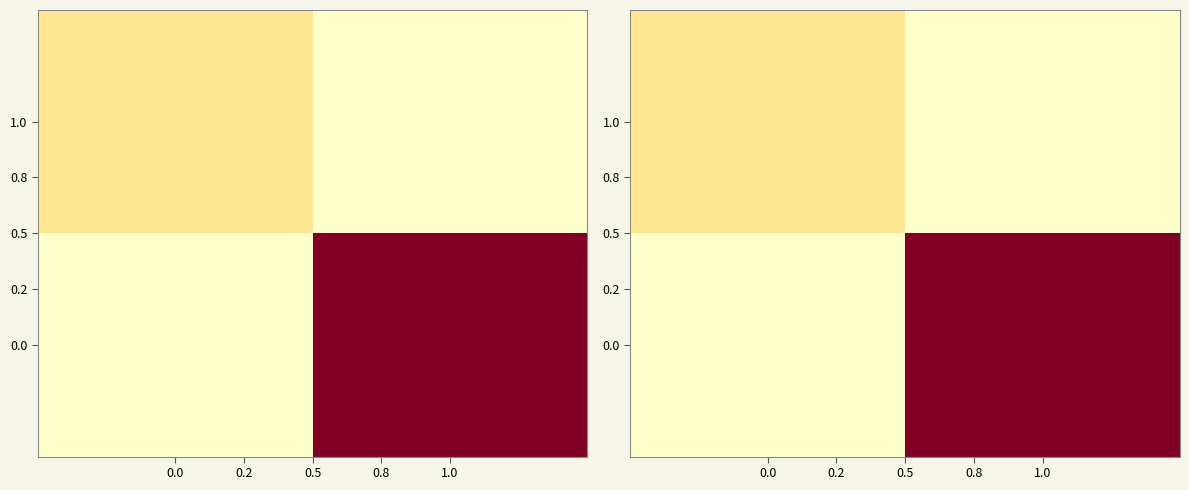

What is the sum of all 1.0 values?

3